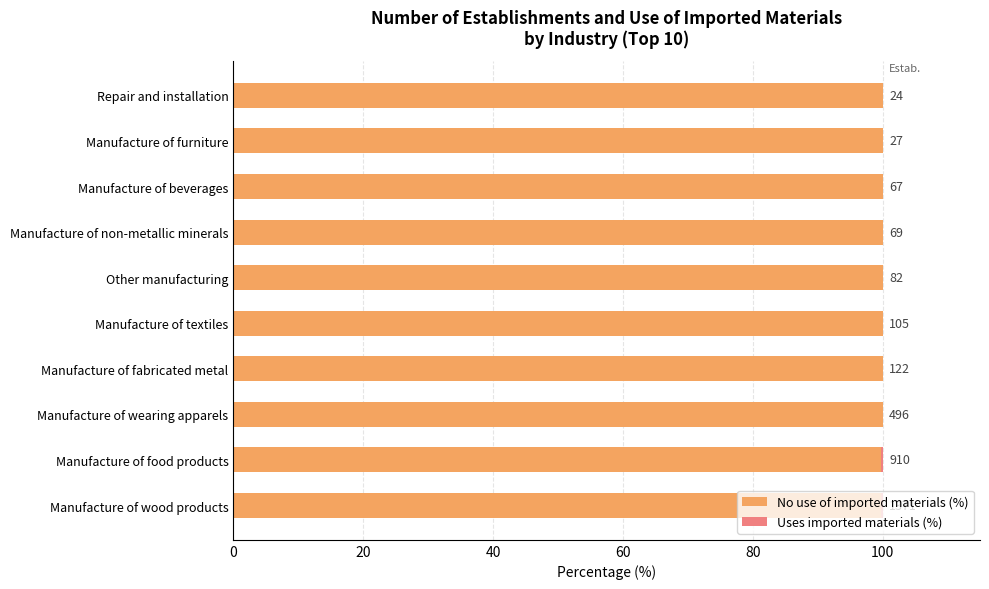

The No use of imported materials (%) series shows 100.0 at Other manufacturing. True or false?

True